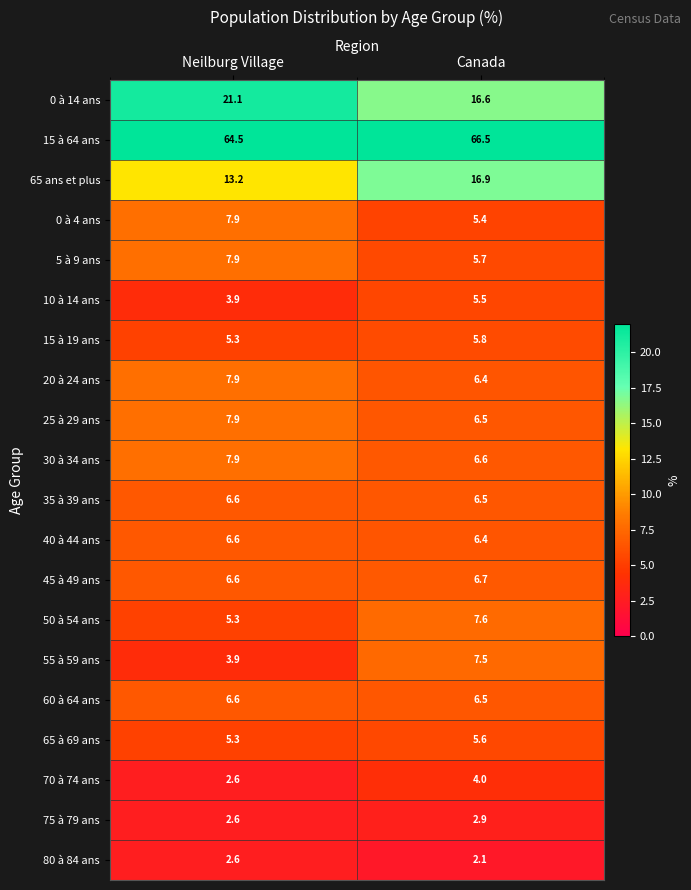

Which series has the widest spread of values?

0 à 14 ans